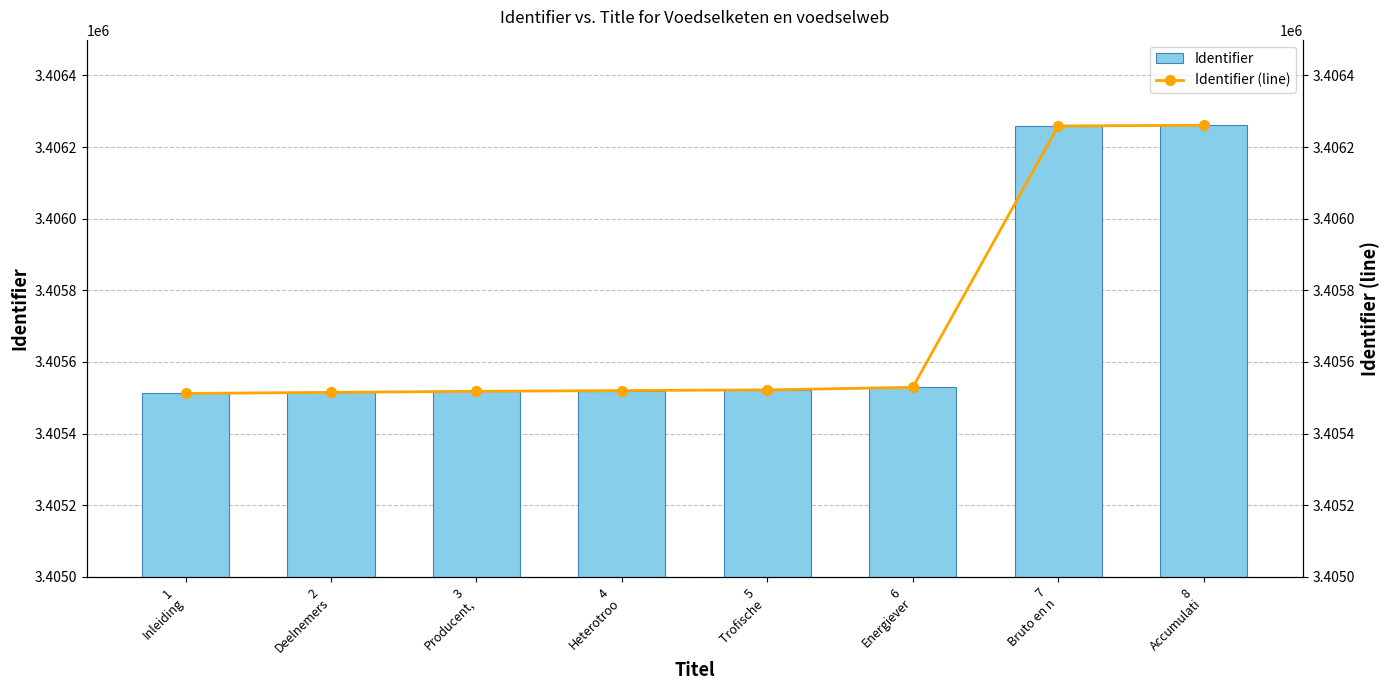

Is the value of Identifier (line) at 4
Heterotroo greater than the value of Identifier at 1
Inleiding?

Yes